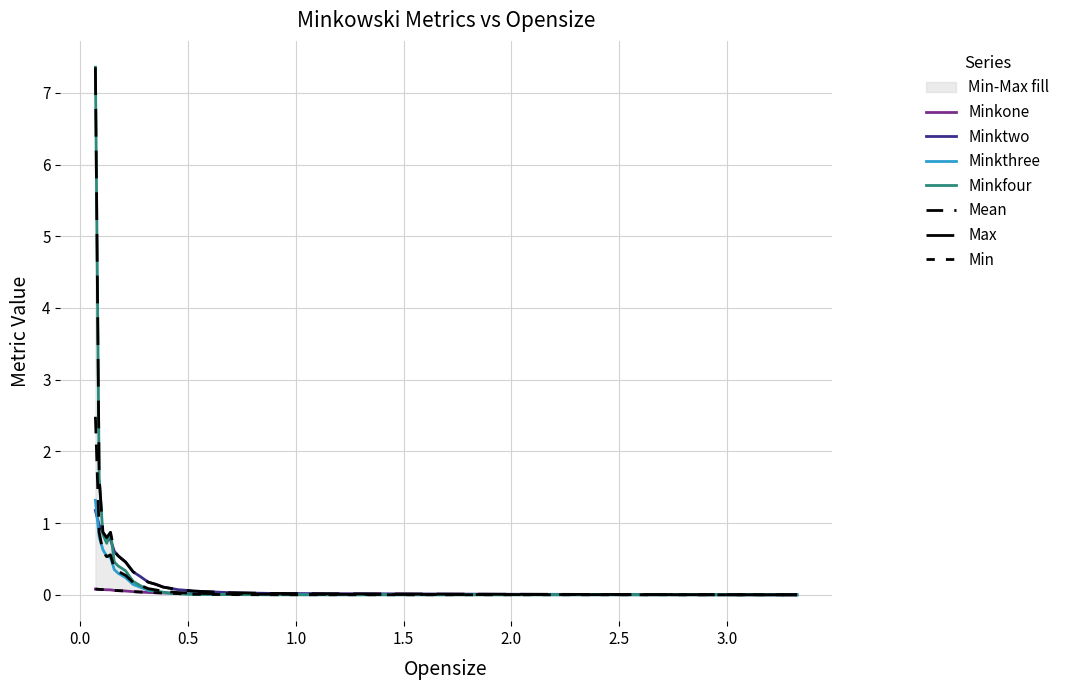

Which category has the highest value across all series?

0.07